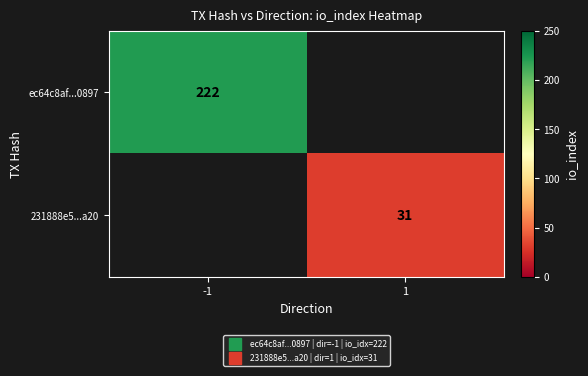

What is the approximate value of ec64c8af...0897 at -1?

222.0